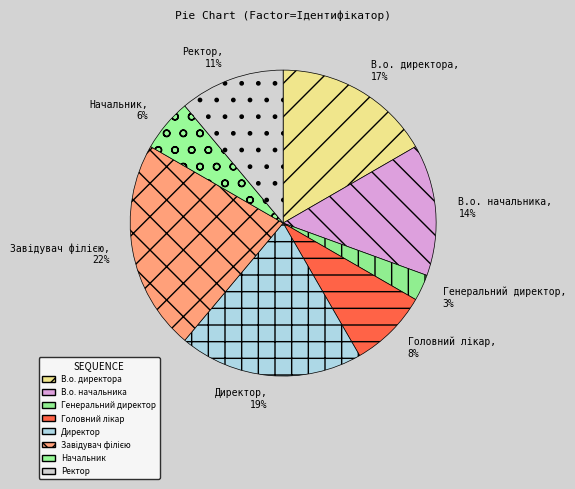

To the nearest percent, what is the average slice percentage?

12%